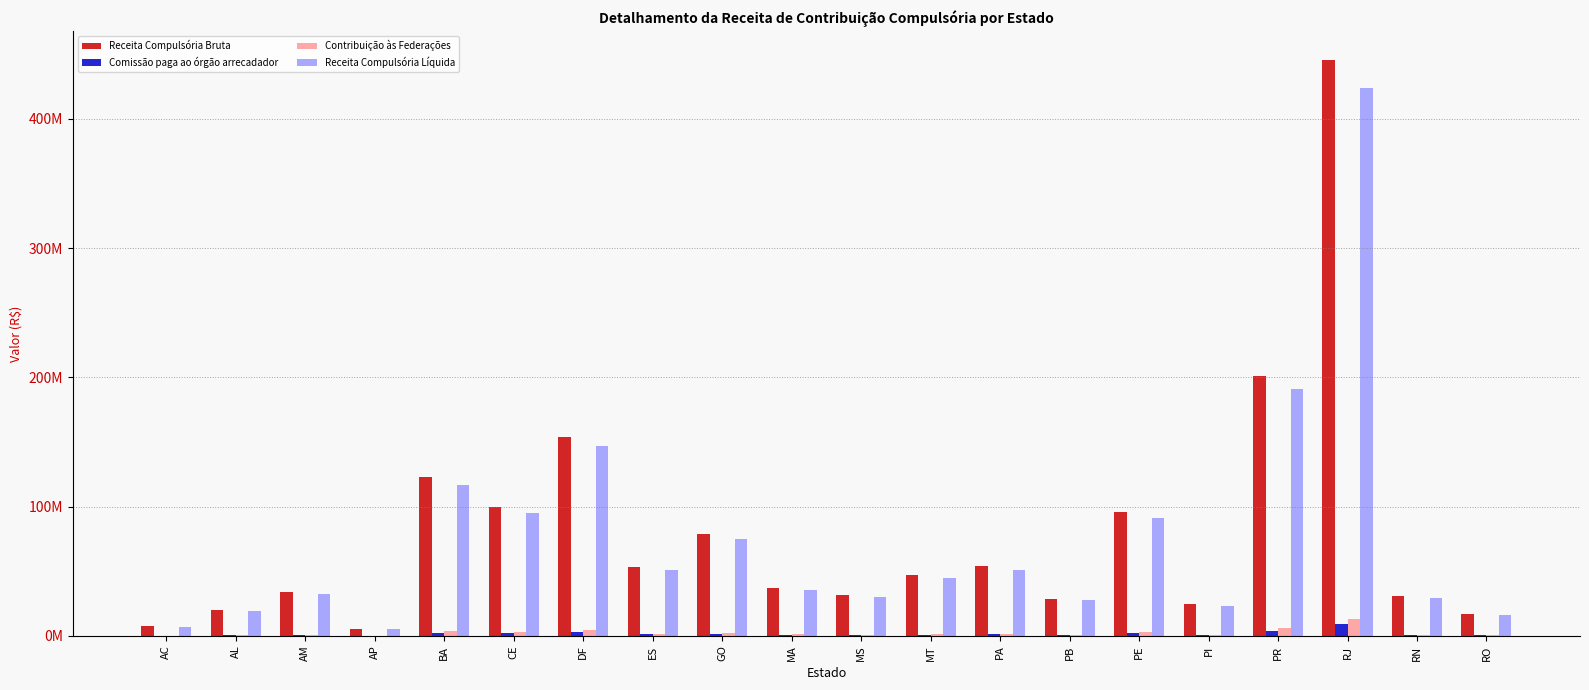

What position from the right is BA?

16